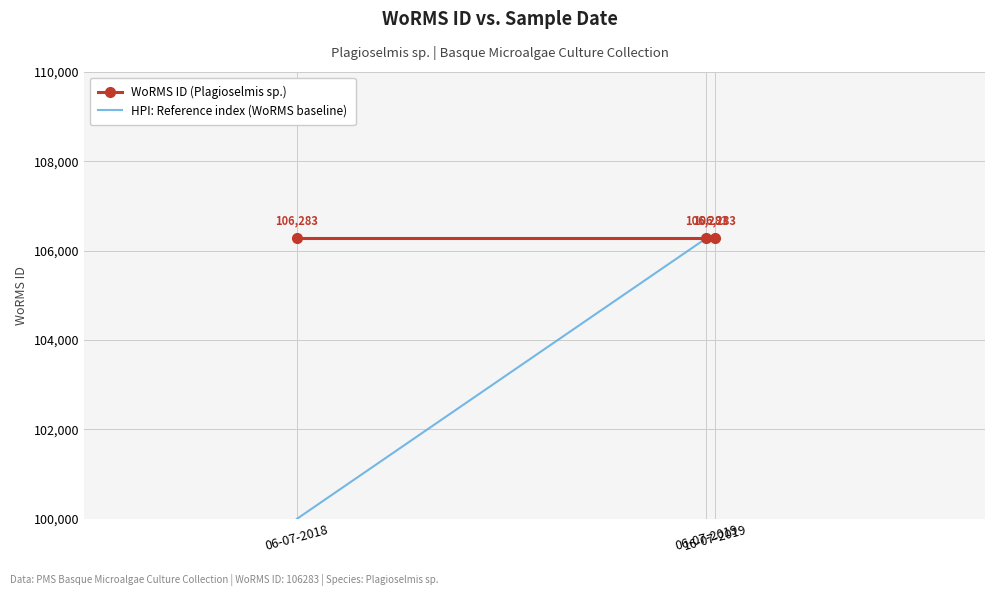

Reading right to left, list all the values displayed in this chart.

WoRMS ID (Plagioselmis sp.): 16-07-2019=106283	06-07-2019=106283	06-07-2018=106283
HPI: Reference index (WoRMS baseline): 16-07-2019=106283	06-07-2019=106283	06-07-2018=100000